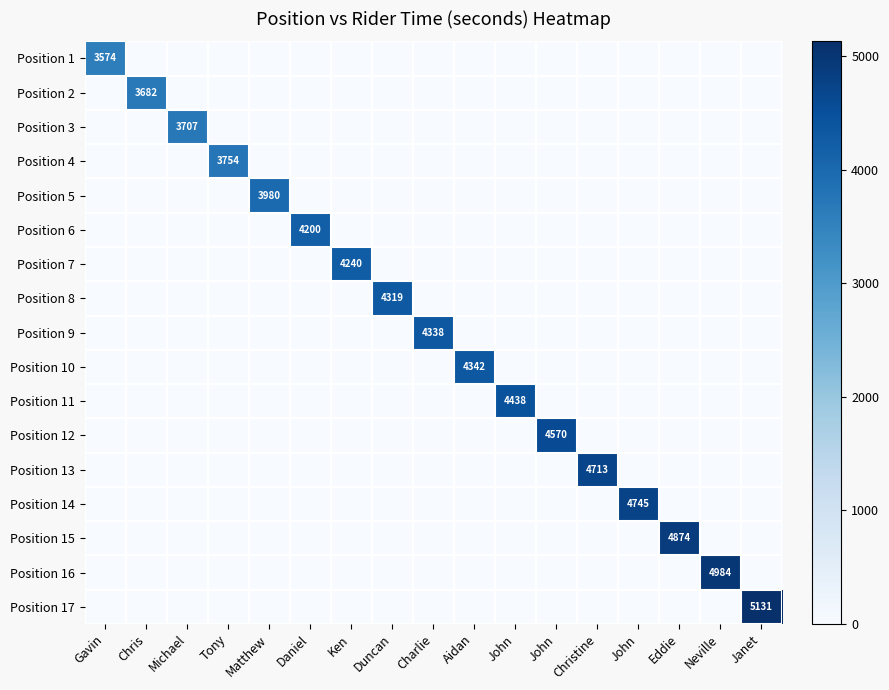

At how many categories does at least one series exceed 3119?

17